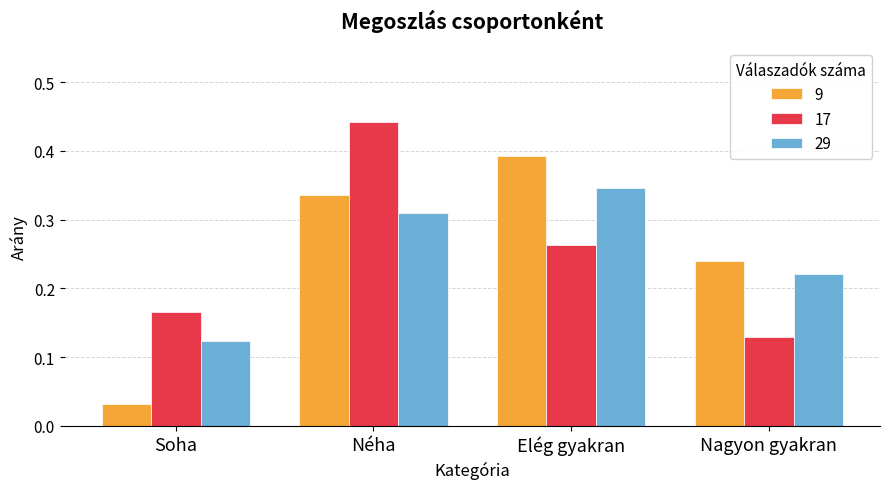

Which series has the largest range (max minus min)?

9